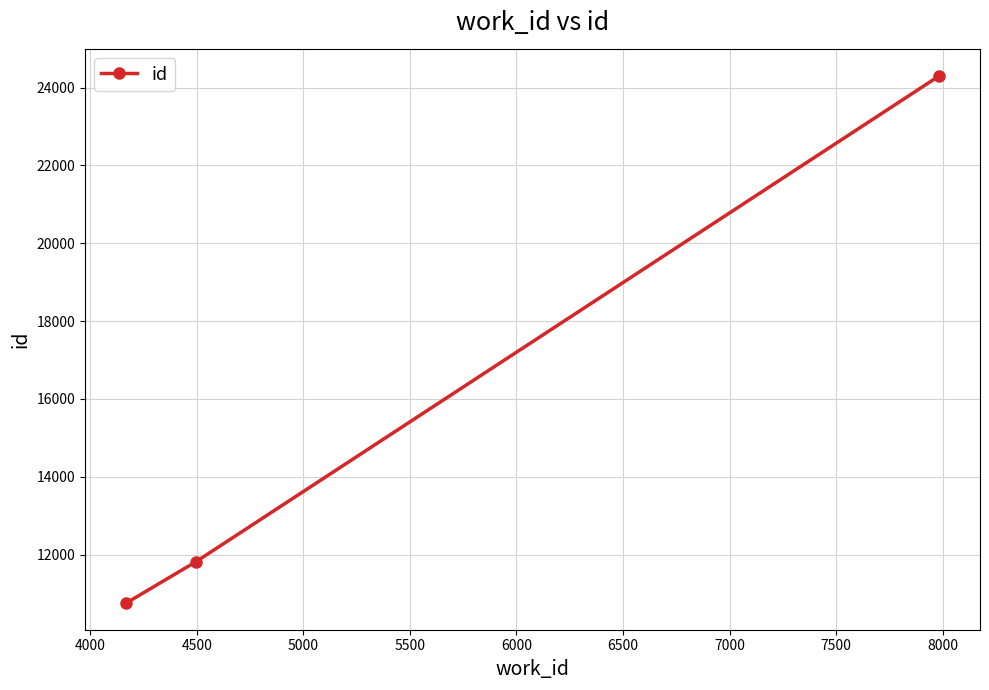

What is the greatest value displayed?

24300